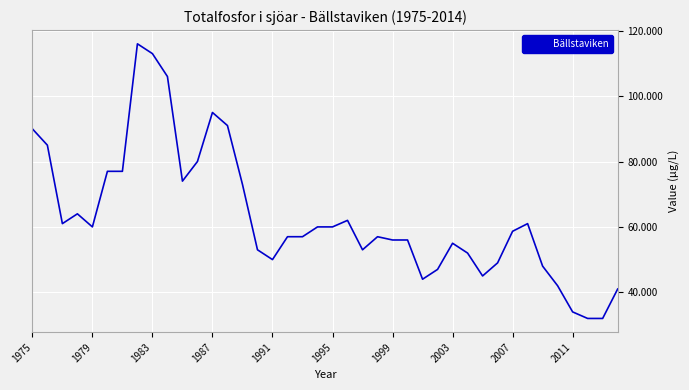

What is the difference between the maximum and minimum values?

84.0